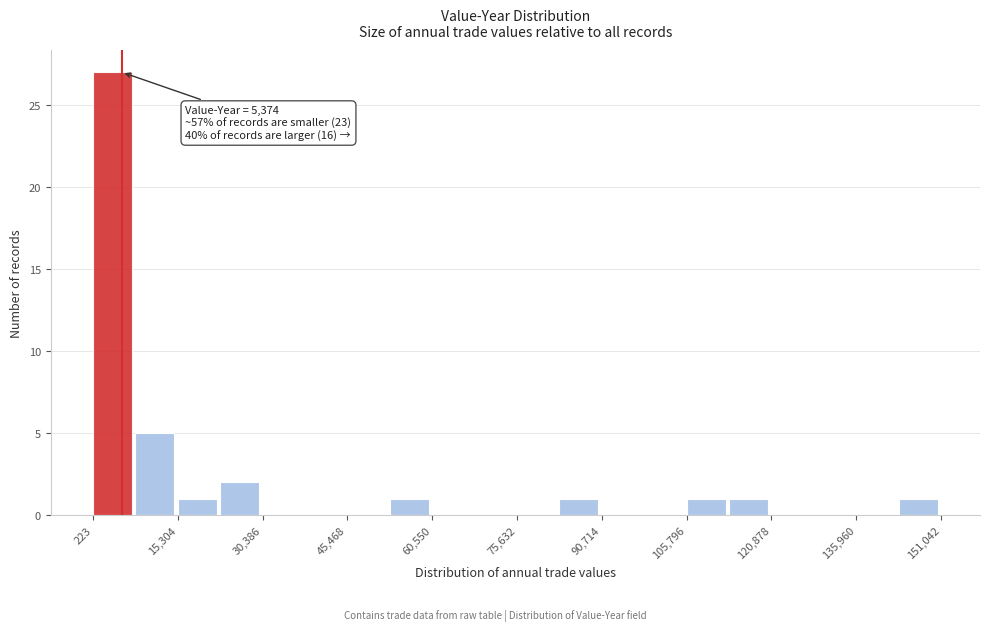

Read against the x-axis, roughly where is the centre of the tallest bar?

4000